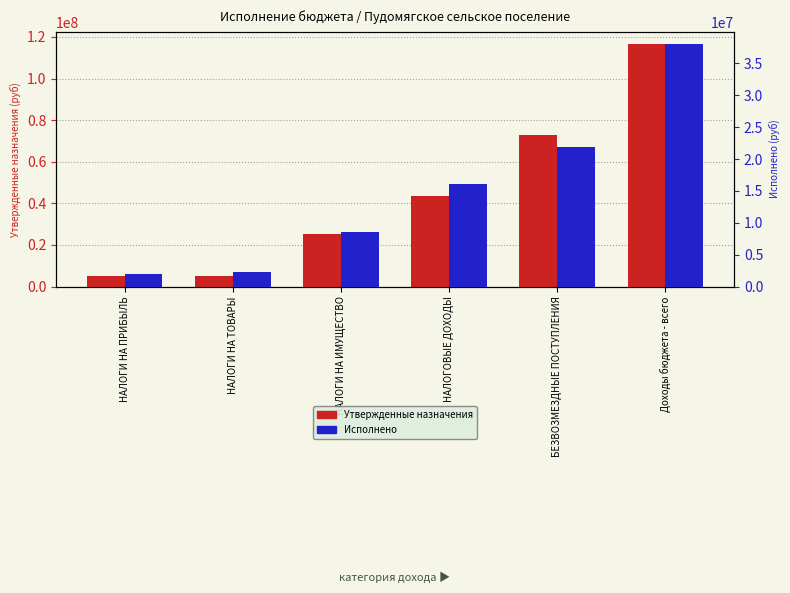

Reading right to left, transcribe all the data shown in this chart.

Утвержденные назначения: 116655946.5	73004425.6	43651521.0	25300000.0	5145000.0	5222900.0
Исполнено: 38056945.9	21955484.5	16101461.4	8500000.0	2250137.6	2008837.1